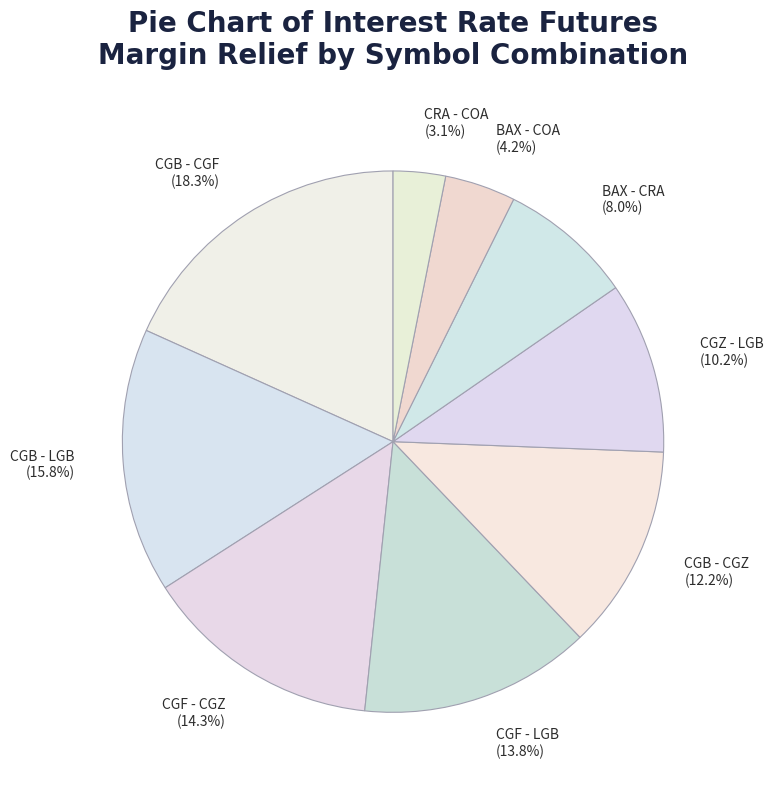

How many slices are in this pie chart?

9